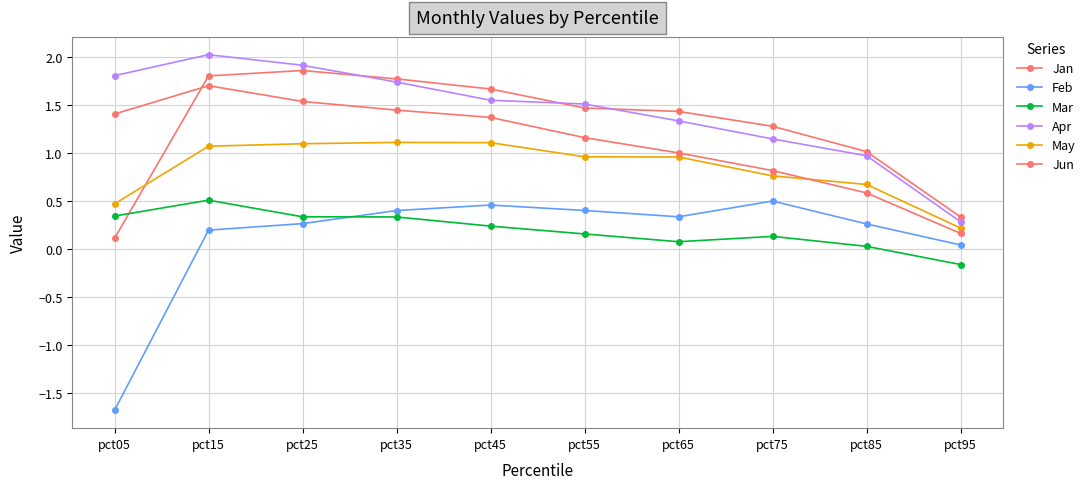

How many data points does each series have?

10